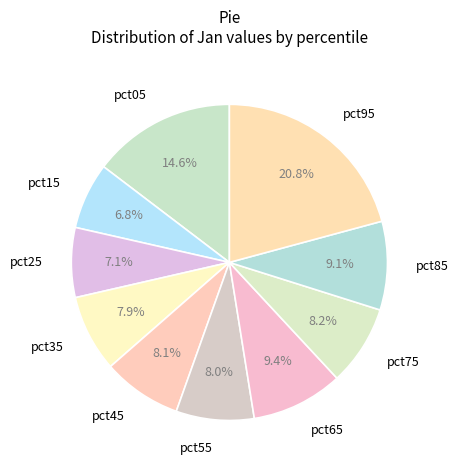

Which slice is the largest?

pct95